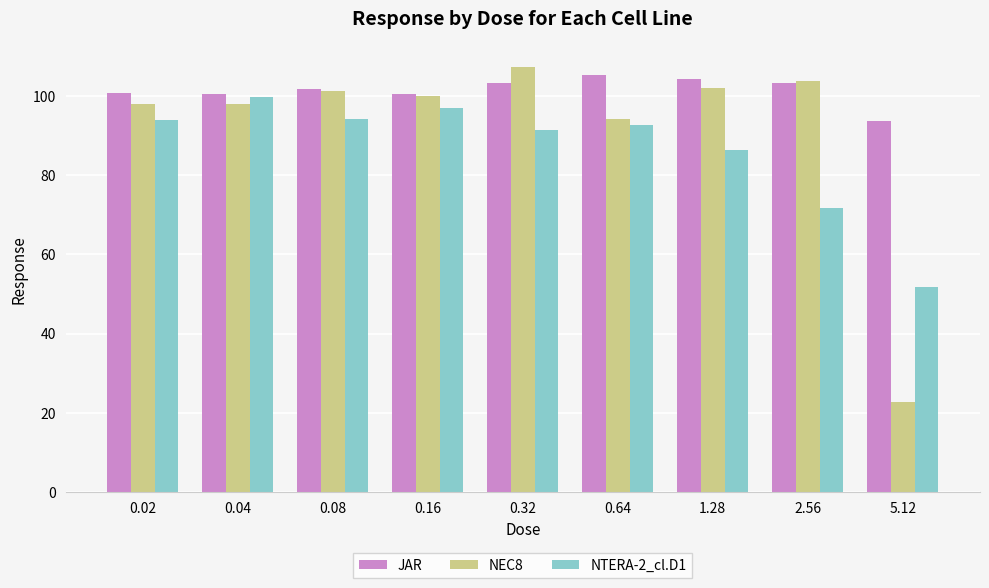

Is the value of JAR at 1.28 greater than the value of NEC8 at 0.64?

Yes